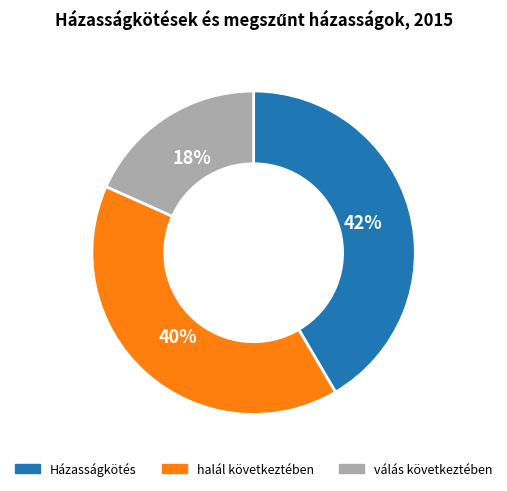

Rank the categories by value from lowest to highest.

válás következtében, halál következtében, Házasságkötés